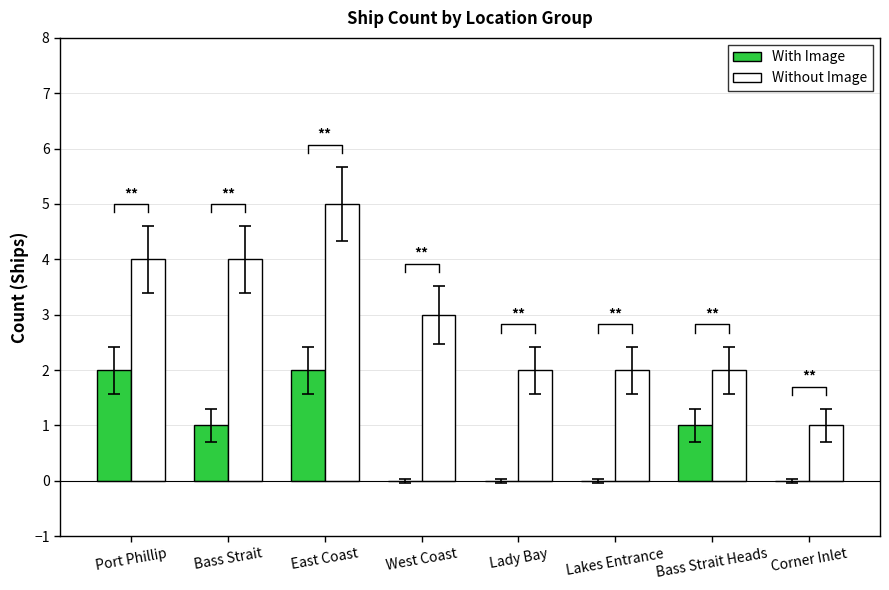

What is the difference between the maximum and minimum values in the With Image series?

2